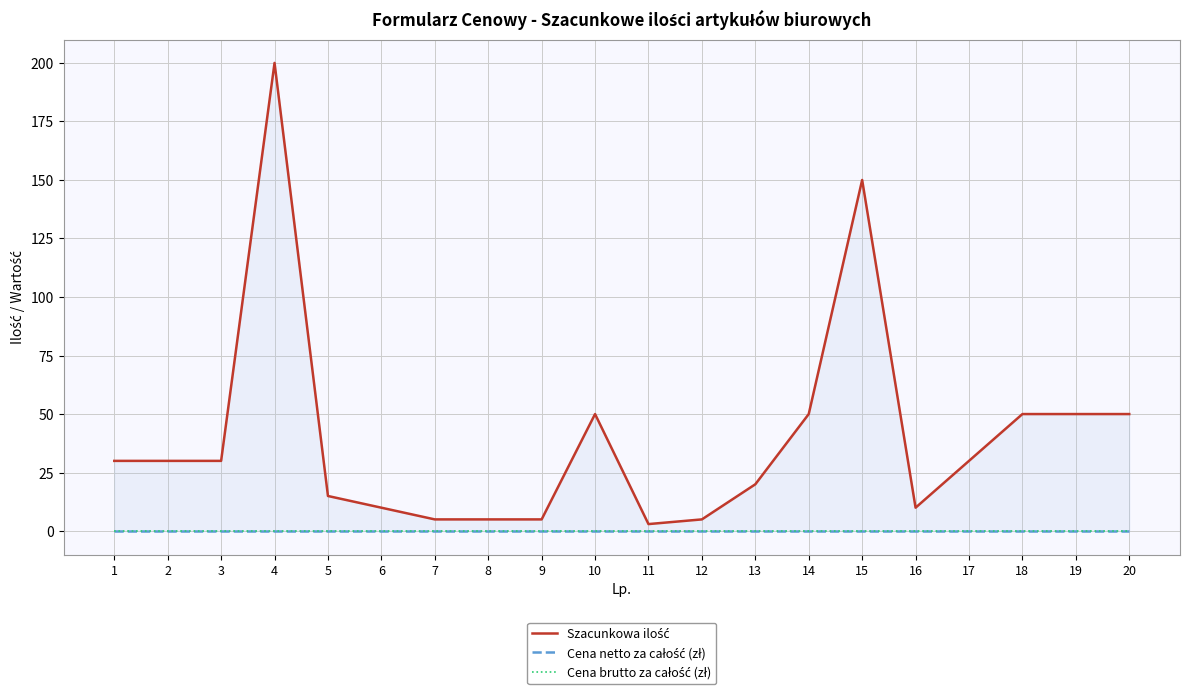

In Szacunkowa ilość, how many points are higher than both neighbors (excluding endpoints)?

3